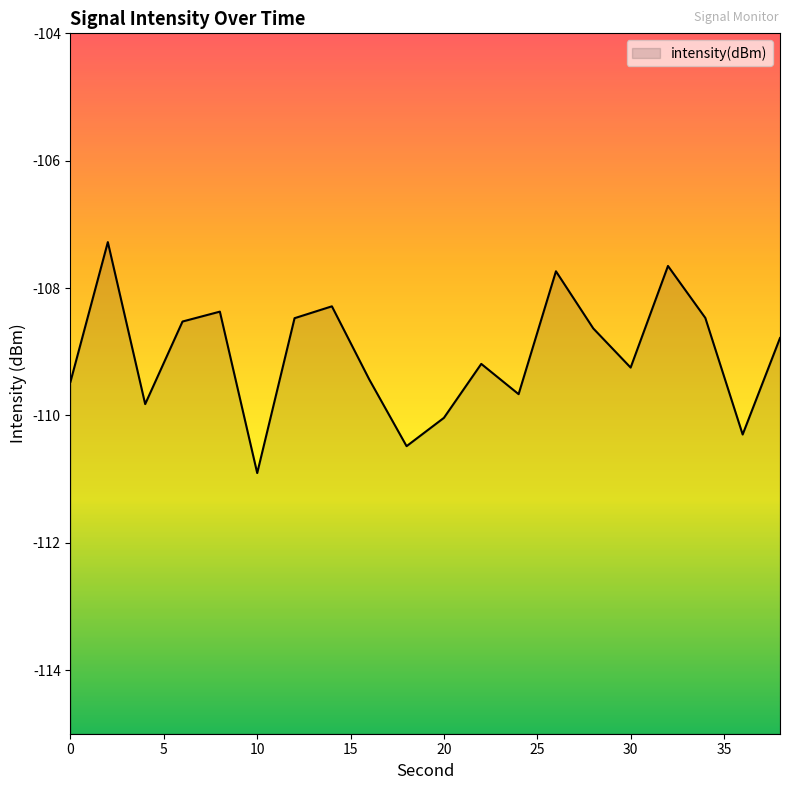

The chart shows a value of -155.3 at 34. True or false?

False